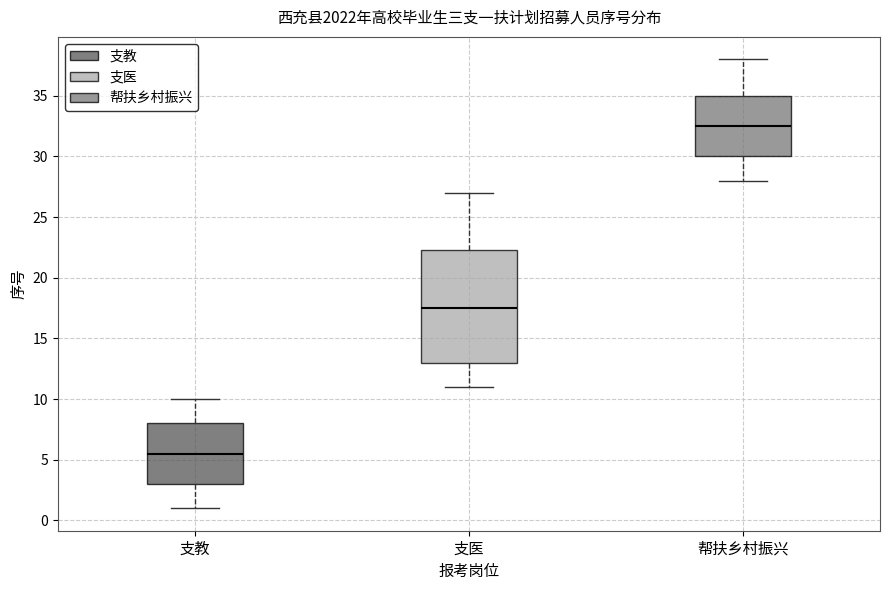

Which box has the lowest median line?

支教